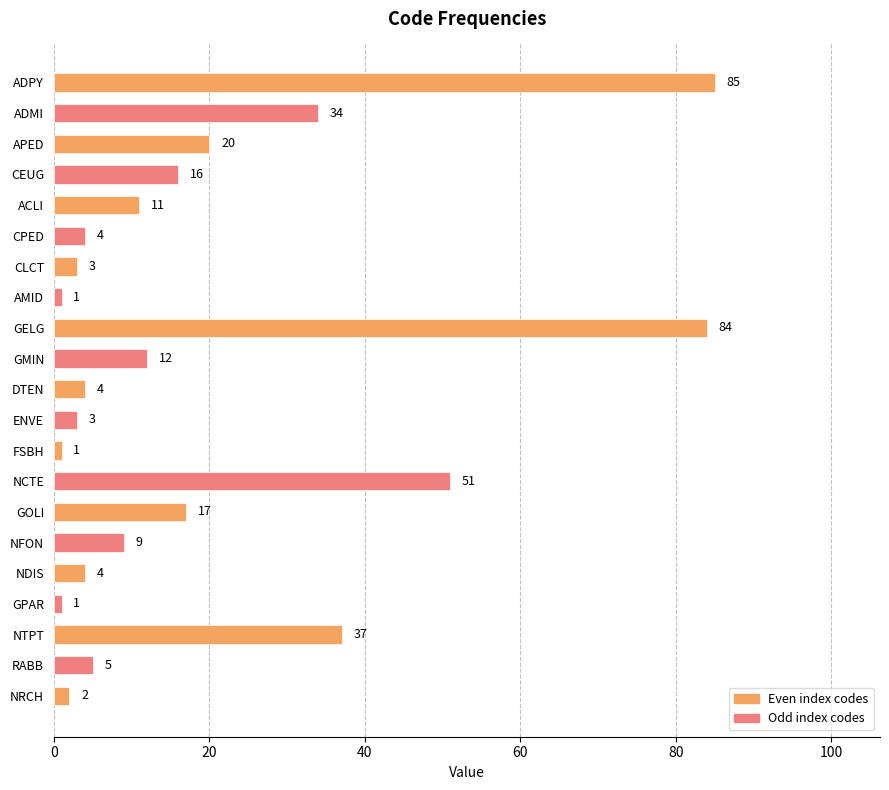

What is the smallest value displayed?

1